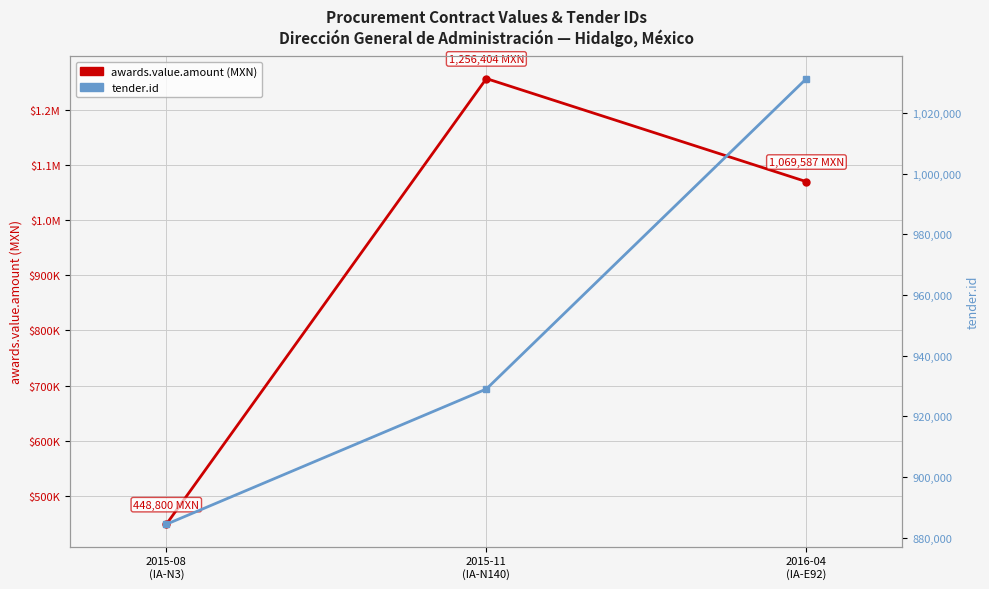

What is the label of the 2nd point from the left?

2015-11
(IA-N140)